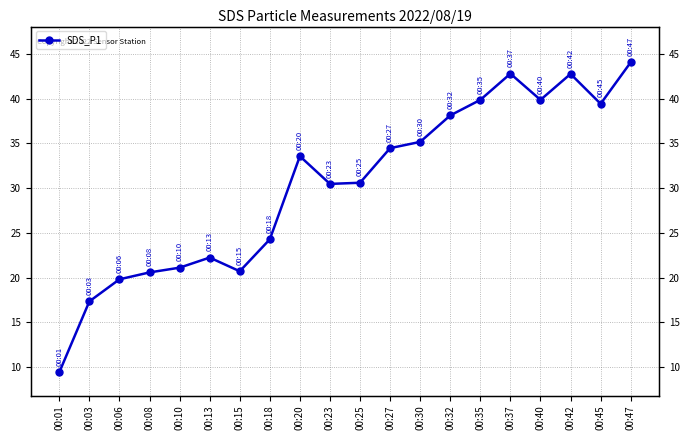

True or false: there are more than 0 points higher than both neighbors.

True